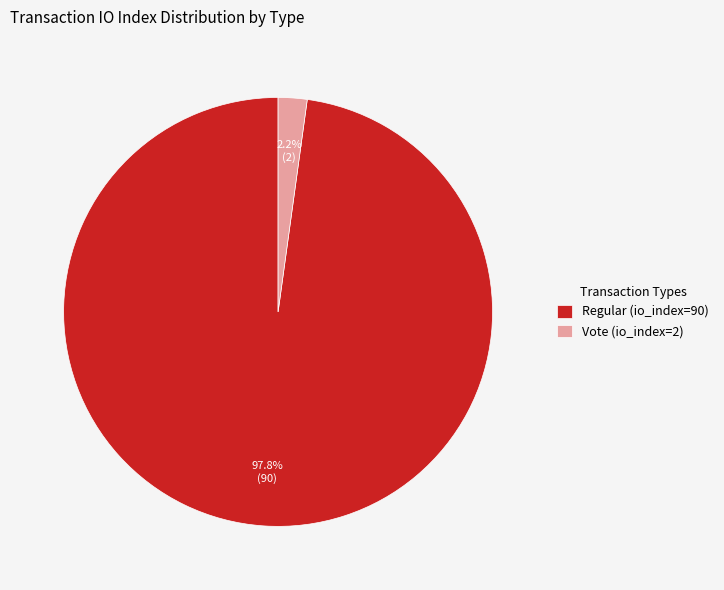

True or false: Regular (io_index=90) accounts for 98% of the total.

True